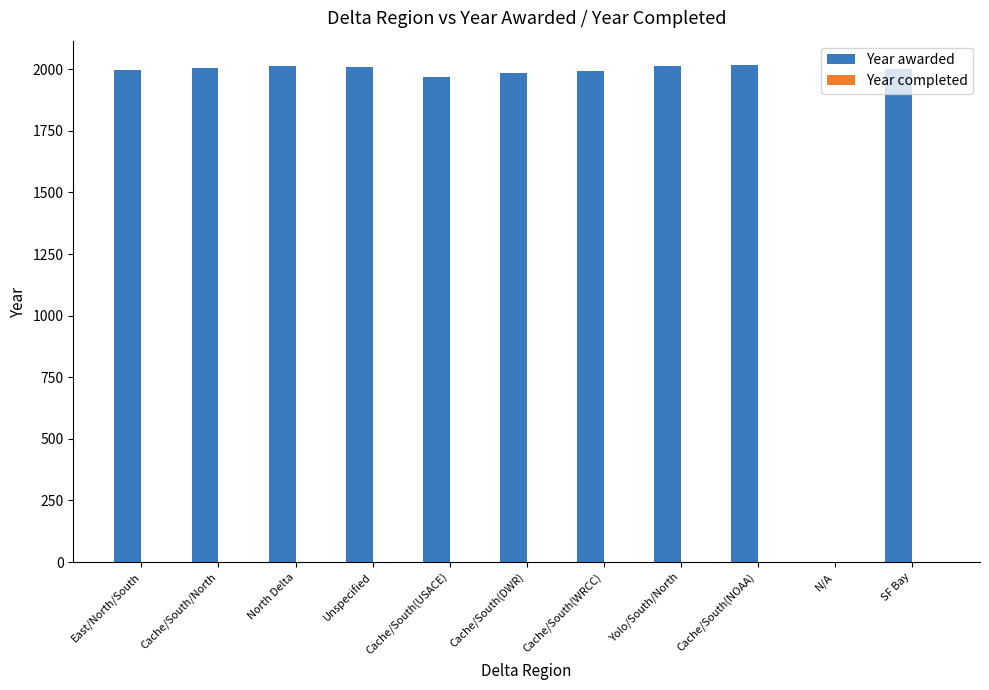

What is the sum of the values at Cache/South(WRCC) and Cache/South(NOAA)?

4007